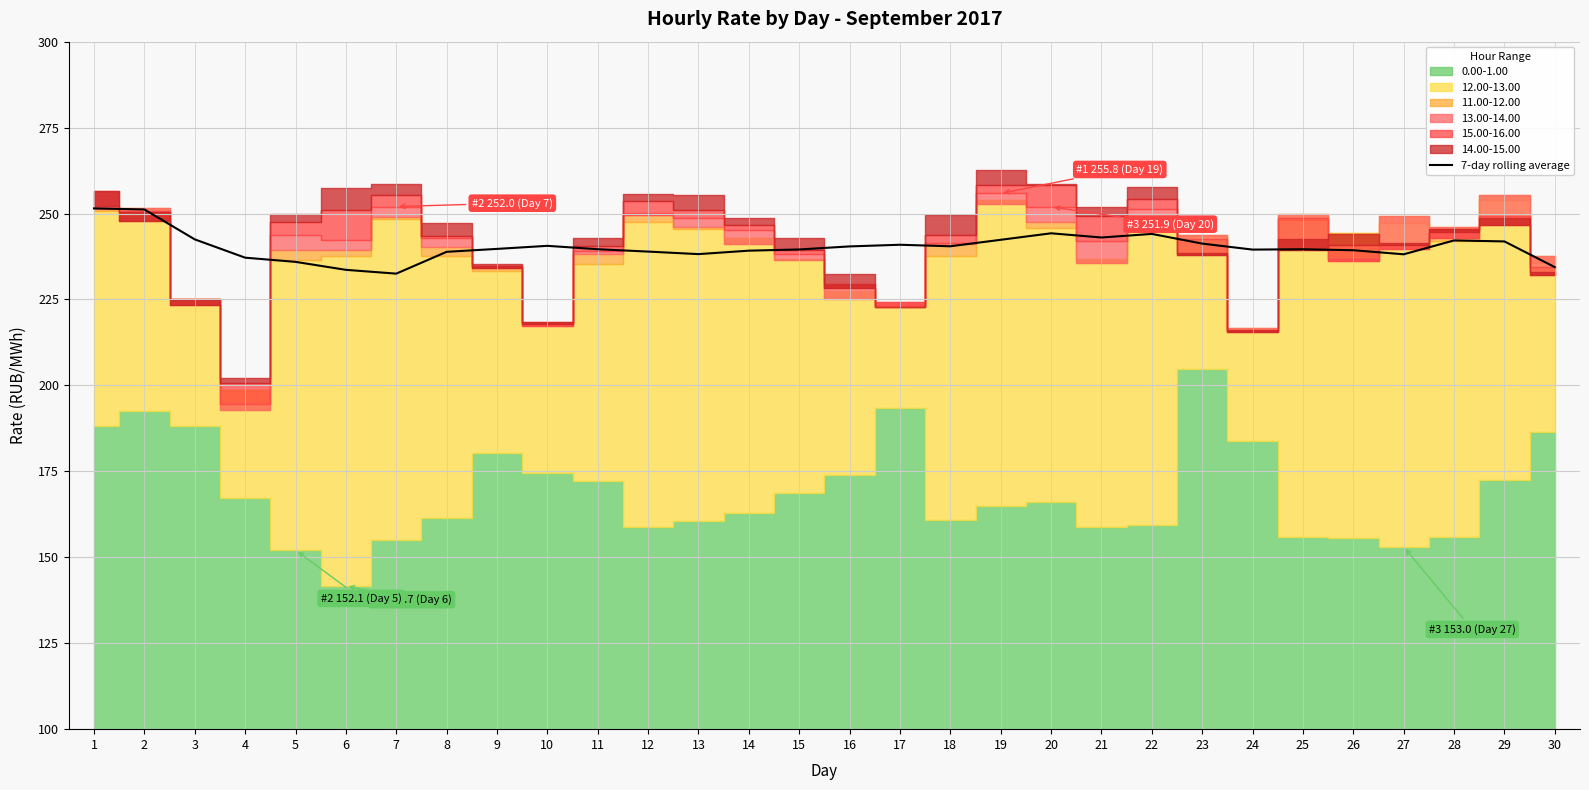

The value of 7-day rolling average at 27 is 238.1. True or false?

True